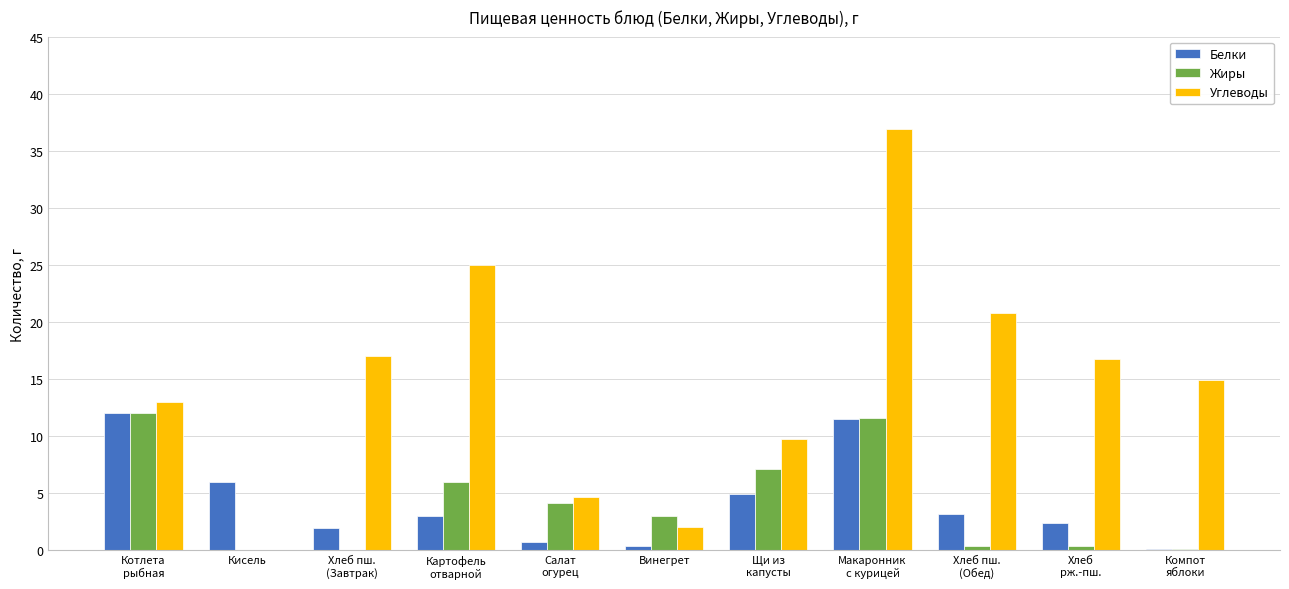

Is the value of Белки at Щи из
капусты greater than the value of Углеводы at Хлеб
рж.-пш.?

No